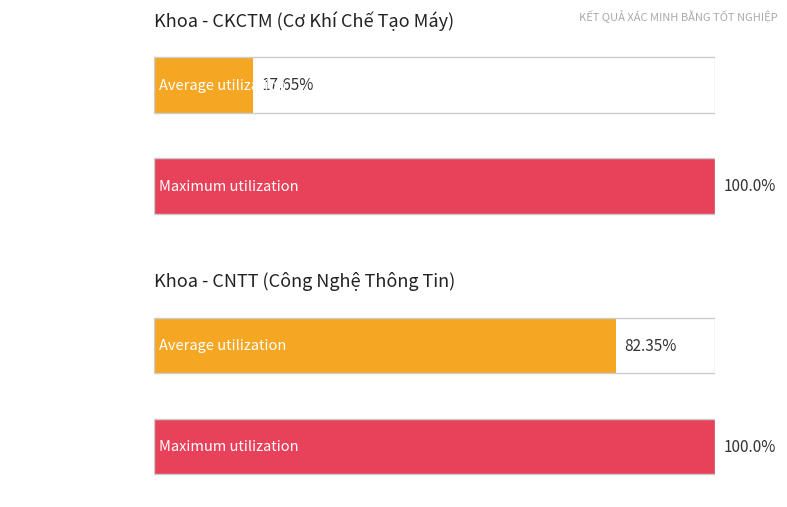

At which category is the sum across all series the highest?

CNTT